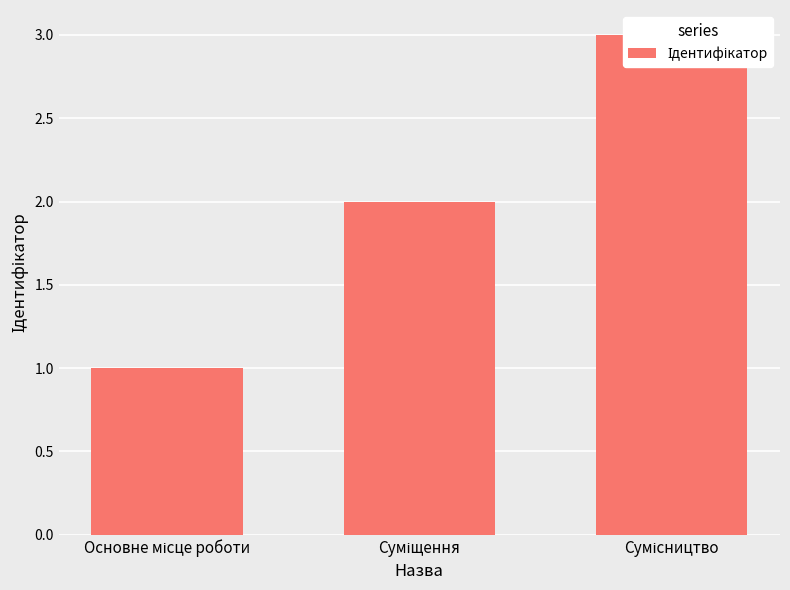

What is the change in value from Суміщення to Сумісництво?

+1